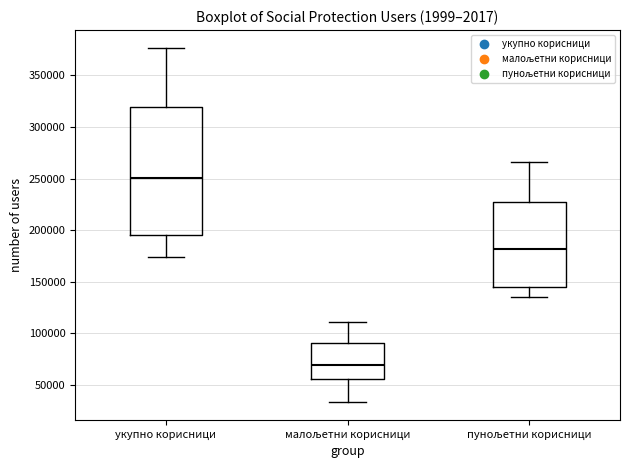

Comparing the boxes themselves (not the whiskers), which one is the tallest?

укупно корисници